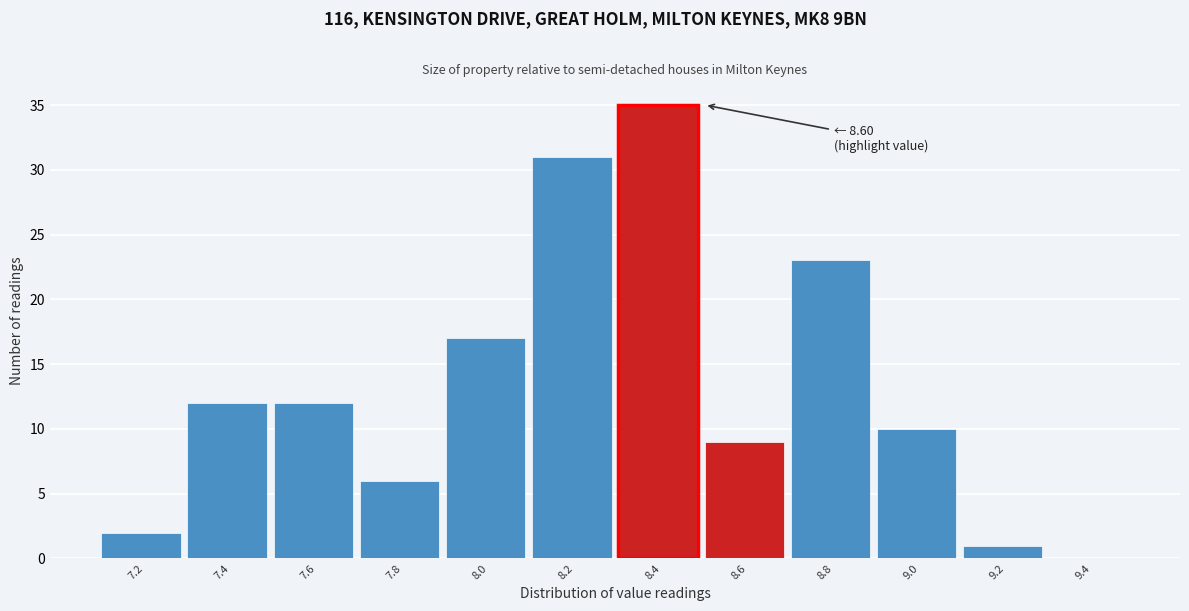

Reading left to right, what are all the values shown in this chart?

7.2=2	7.4=12	7.6=12	7.8=6	8.0=17	8.2=31	8.4=35	8.6=9	8.8=23	9.0=10	9.2=1	9.4=0